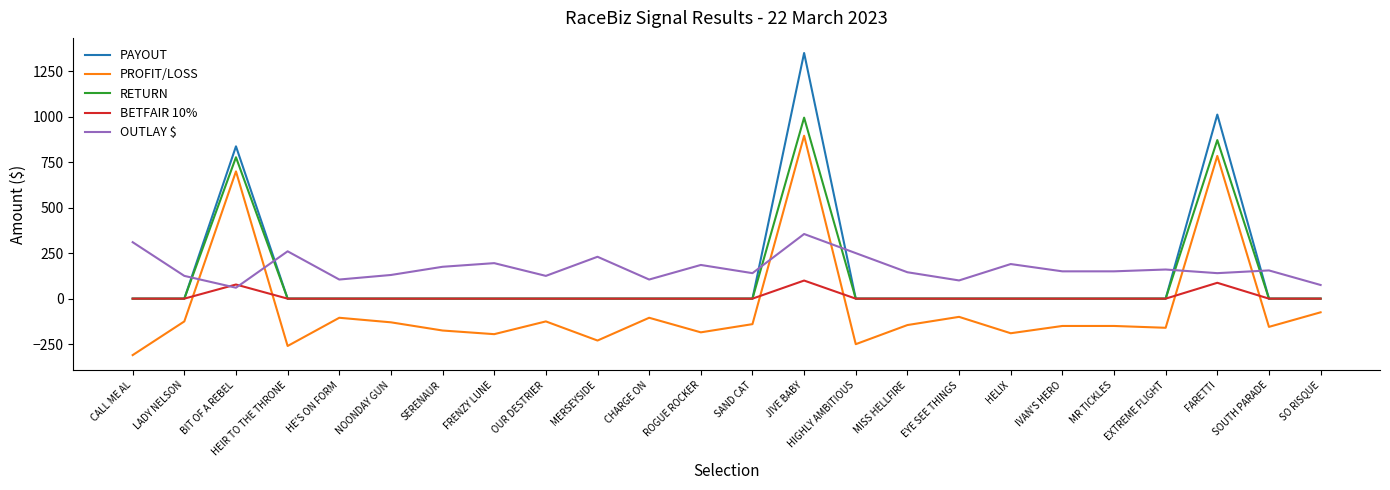

What position from the left is FRENZY LUNE?

8